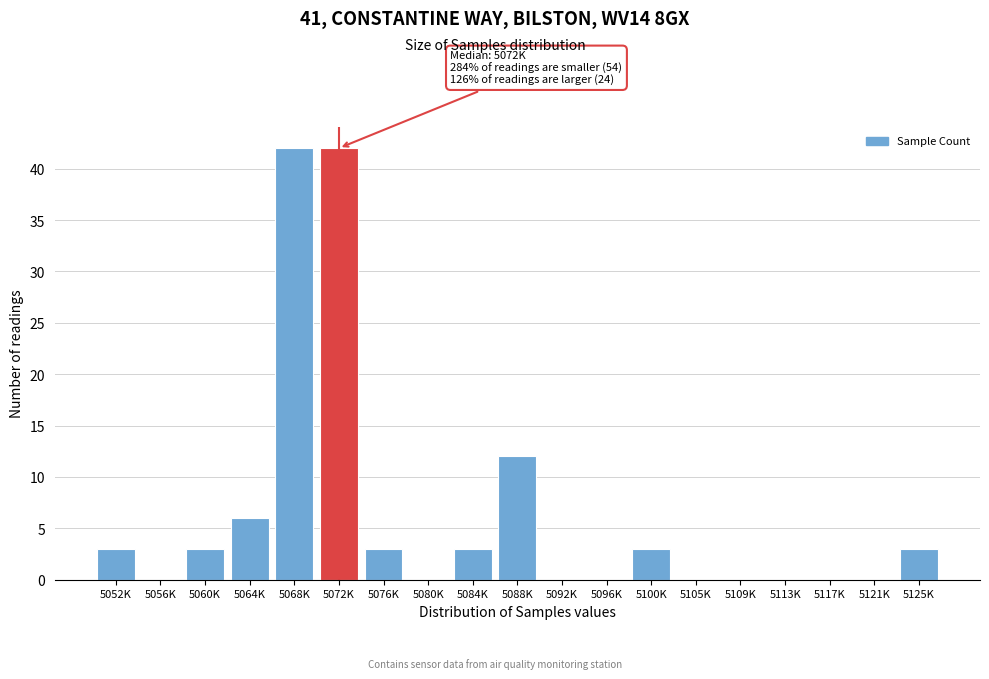

Reading left to right, transcribe all the data shown in this chart.

5052K=3	5056K=0	5060K=3	5064K=6	5068K=42	5072K=42	5076K=3	5080K=0	5084K=3	5088K=12	5092K=0	5096K=0	5100K=3	5105K=0	5109K=0	5113K=0	5117K=0	5121K=0	5125K=3